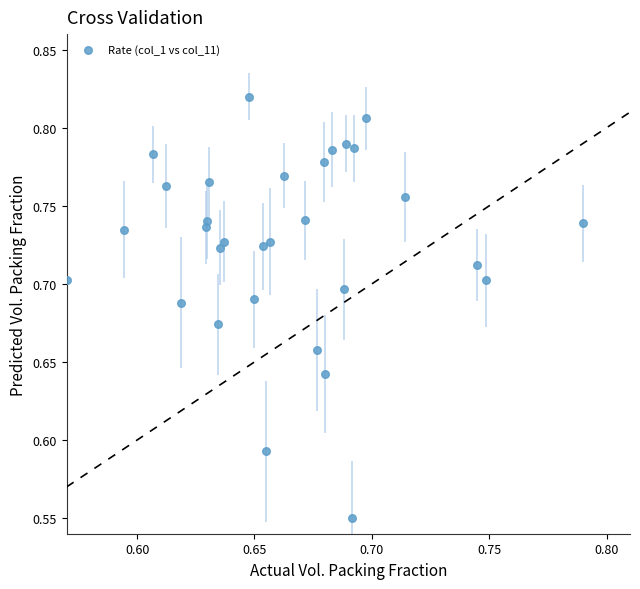

What is the range of Y values (max minus min)?

0.3